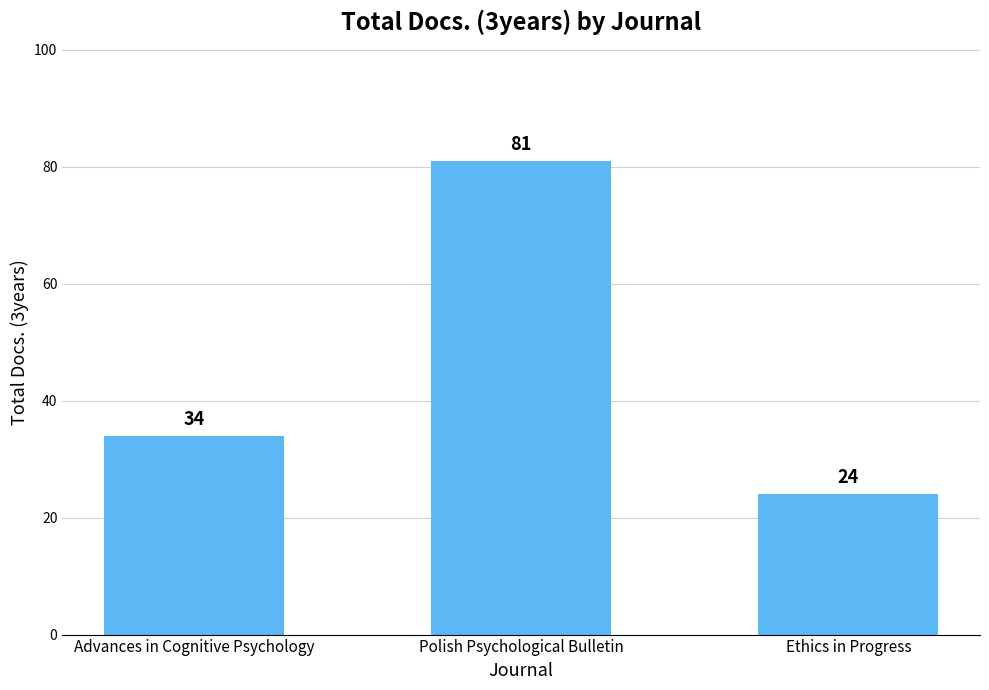

At which label is the value closest to 52?

Advances in Cognitive Psychology